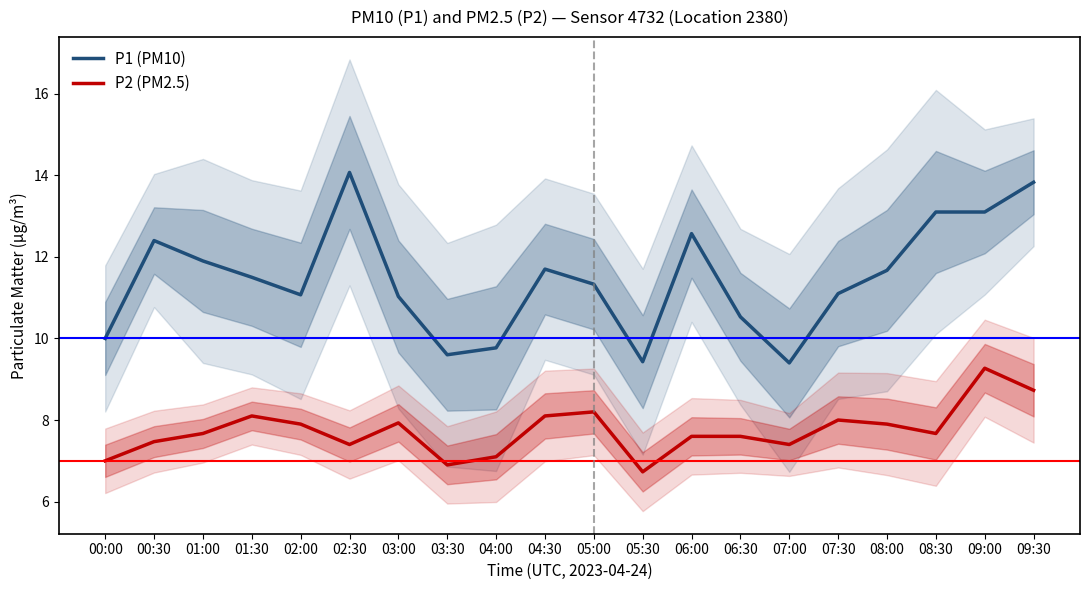

At 04:30, list the series in order from smallest to largest.

P2 (PM2.5), P1 (PM10)